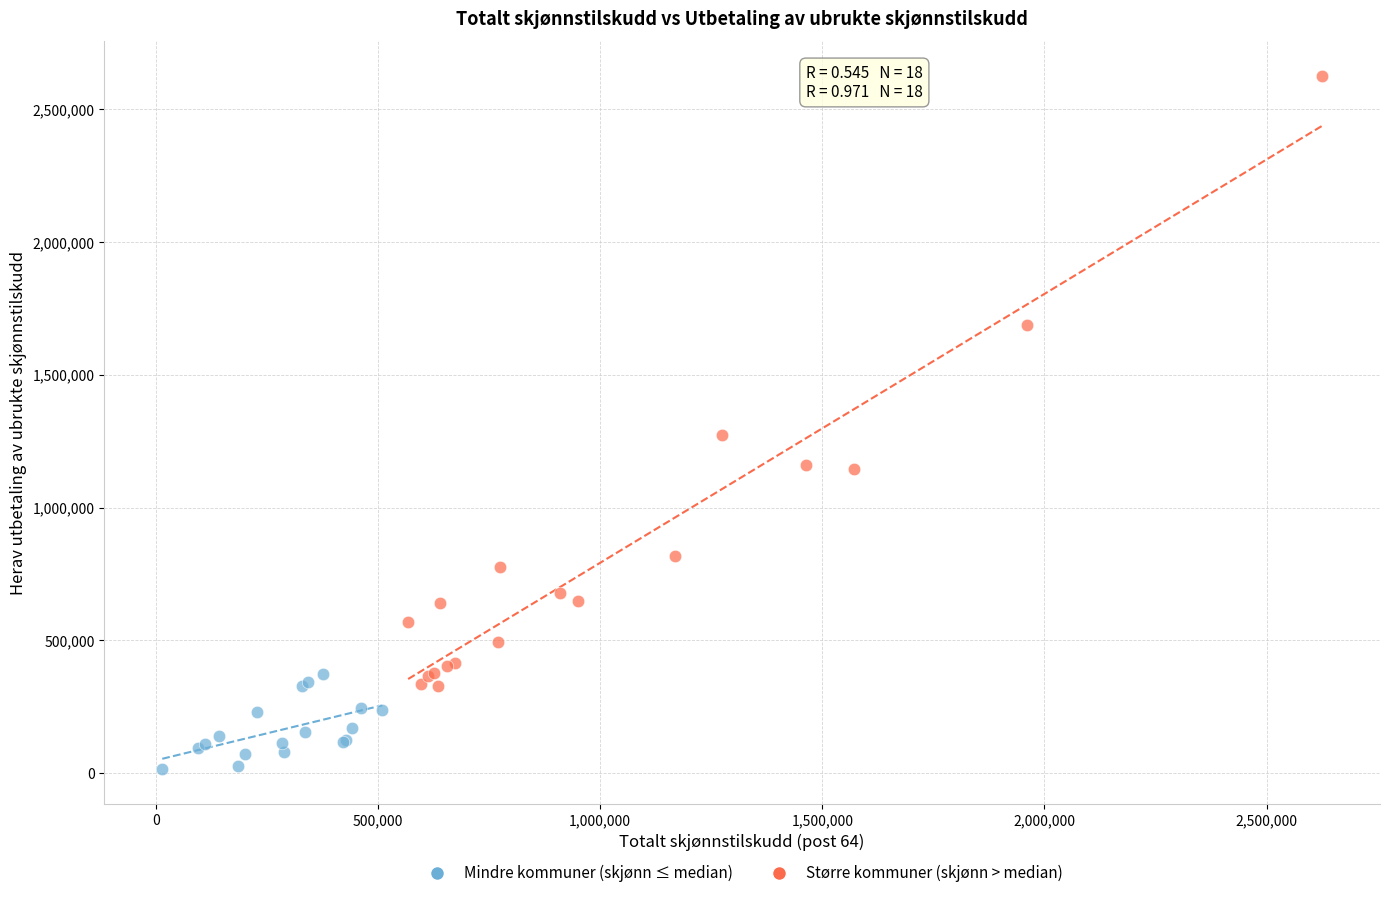

Which series has the largest Y range (max minus min)?

Større kommuner (skjønn > median)